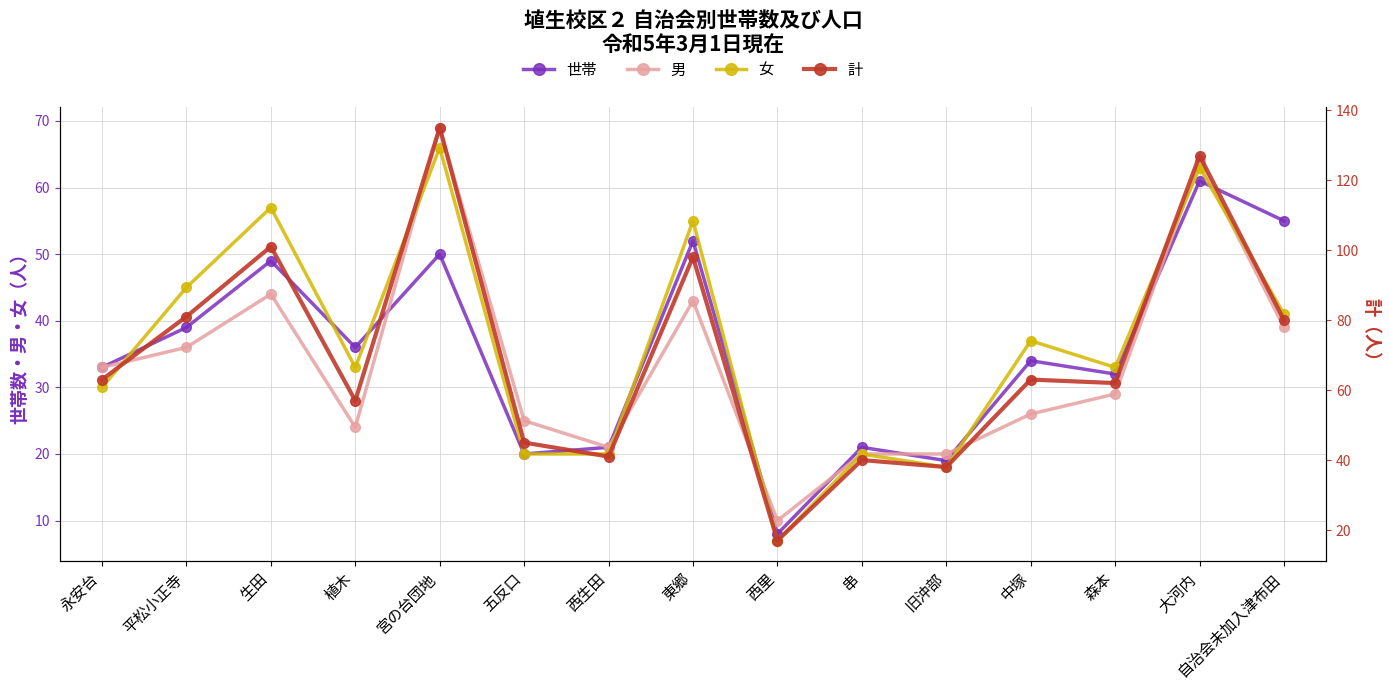

True or false: 計 and 世帯 cross at least once.

False